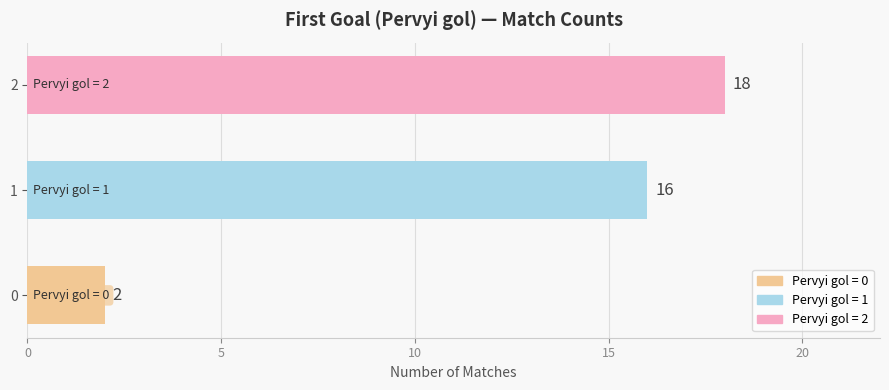

How many distinct data groups are displayed?

1